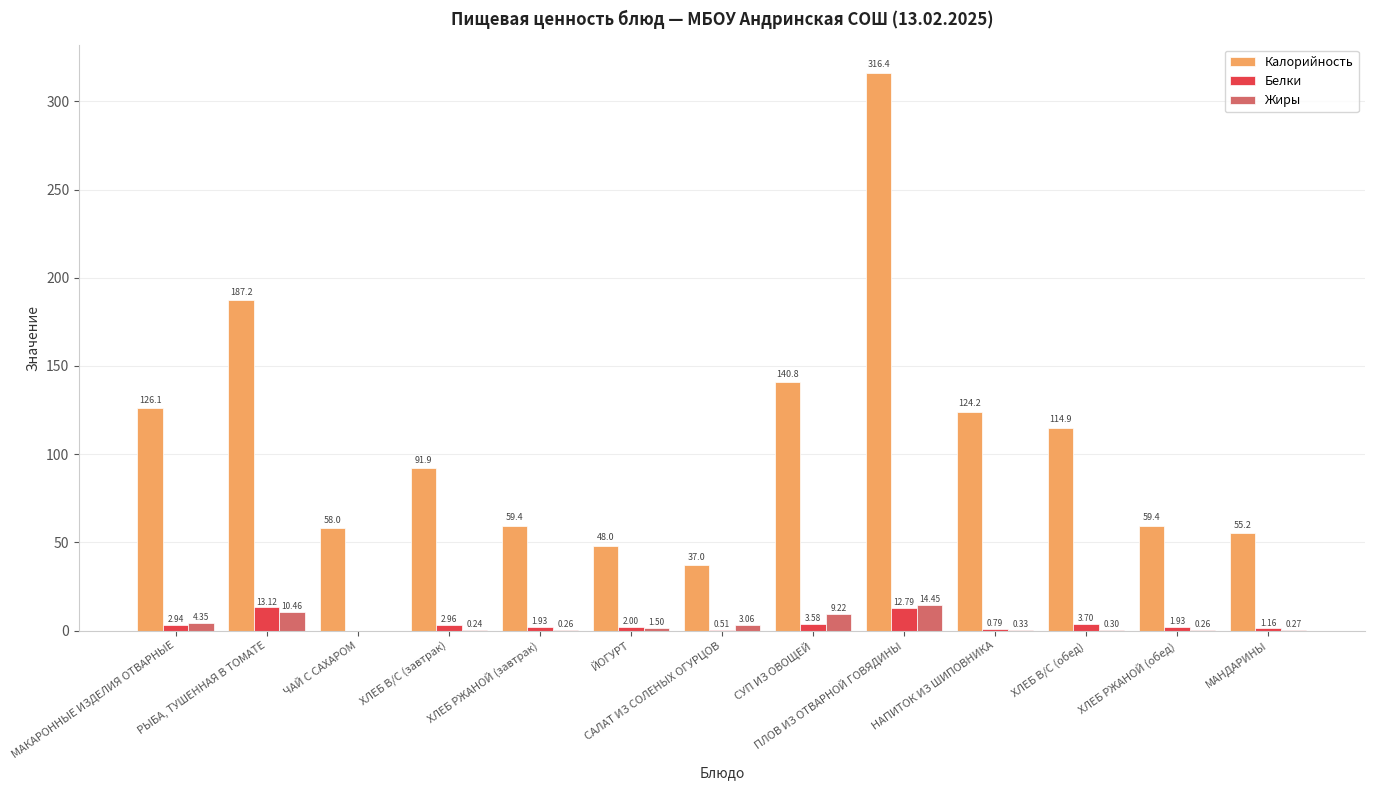

Which label corresponds to the largest value in the chart?

ПЛОВ ИЗ ОТВАРНОЙ ГОВЯДИНЫ